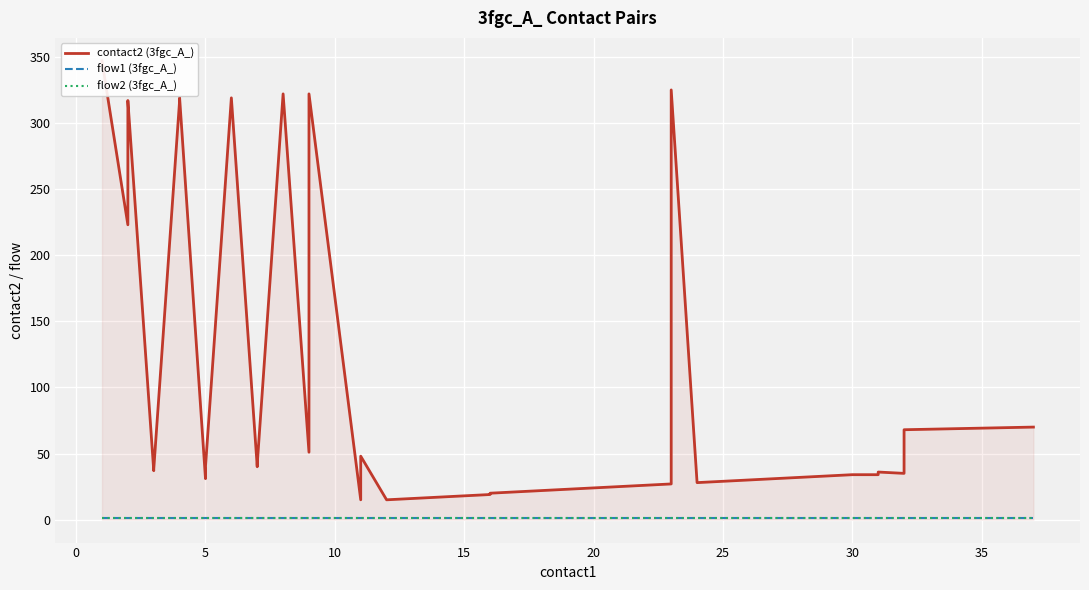

The flow2 (3fgc_A_) series shows 1 at 5. True or false?

True